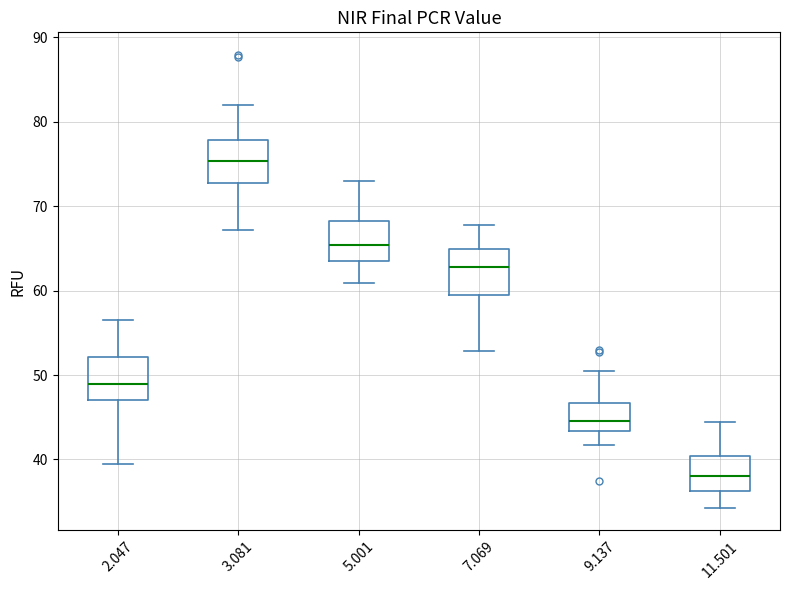

Which box's median line is the highest?

3.081